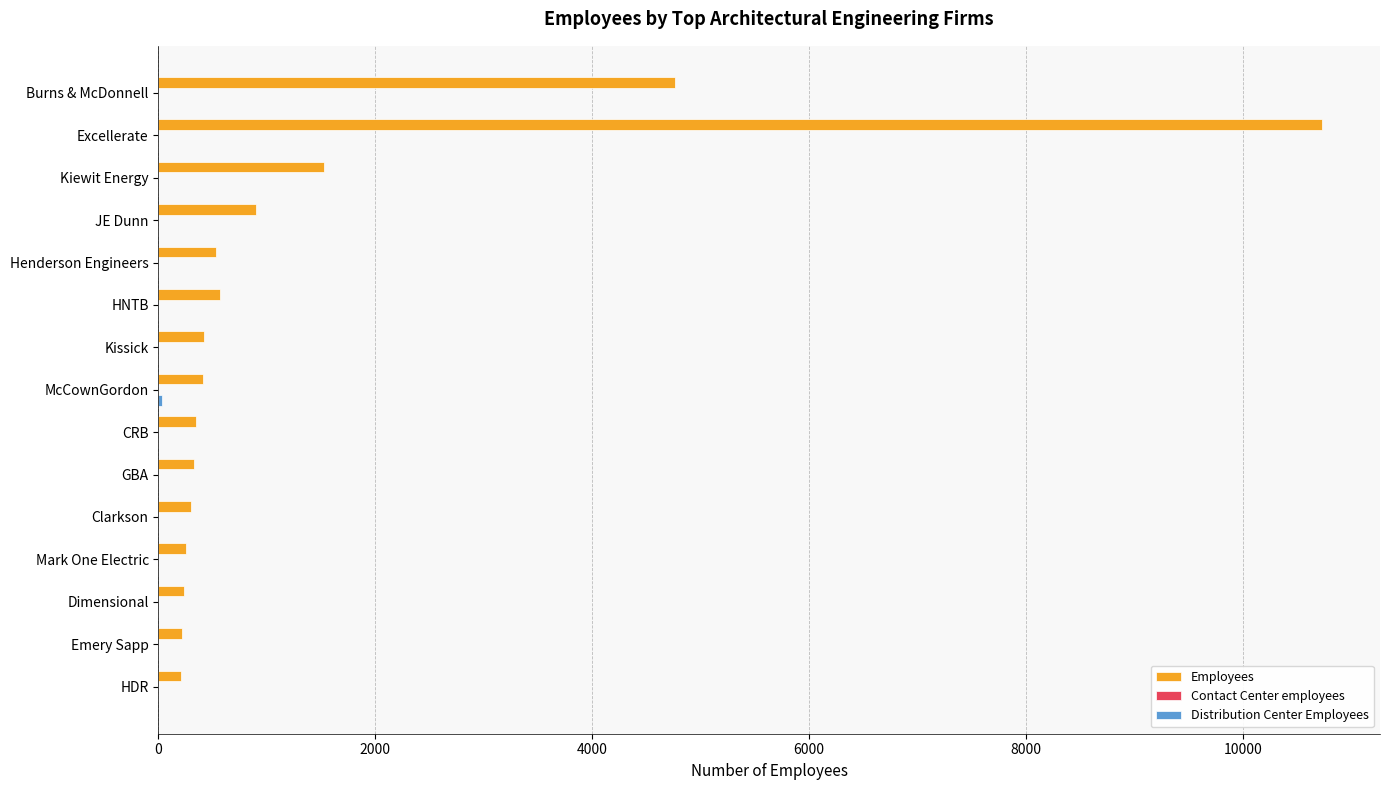

How many distinct data groups are displayed?

2